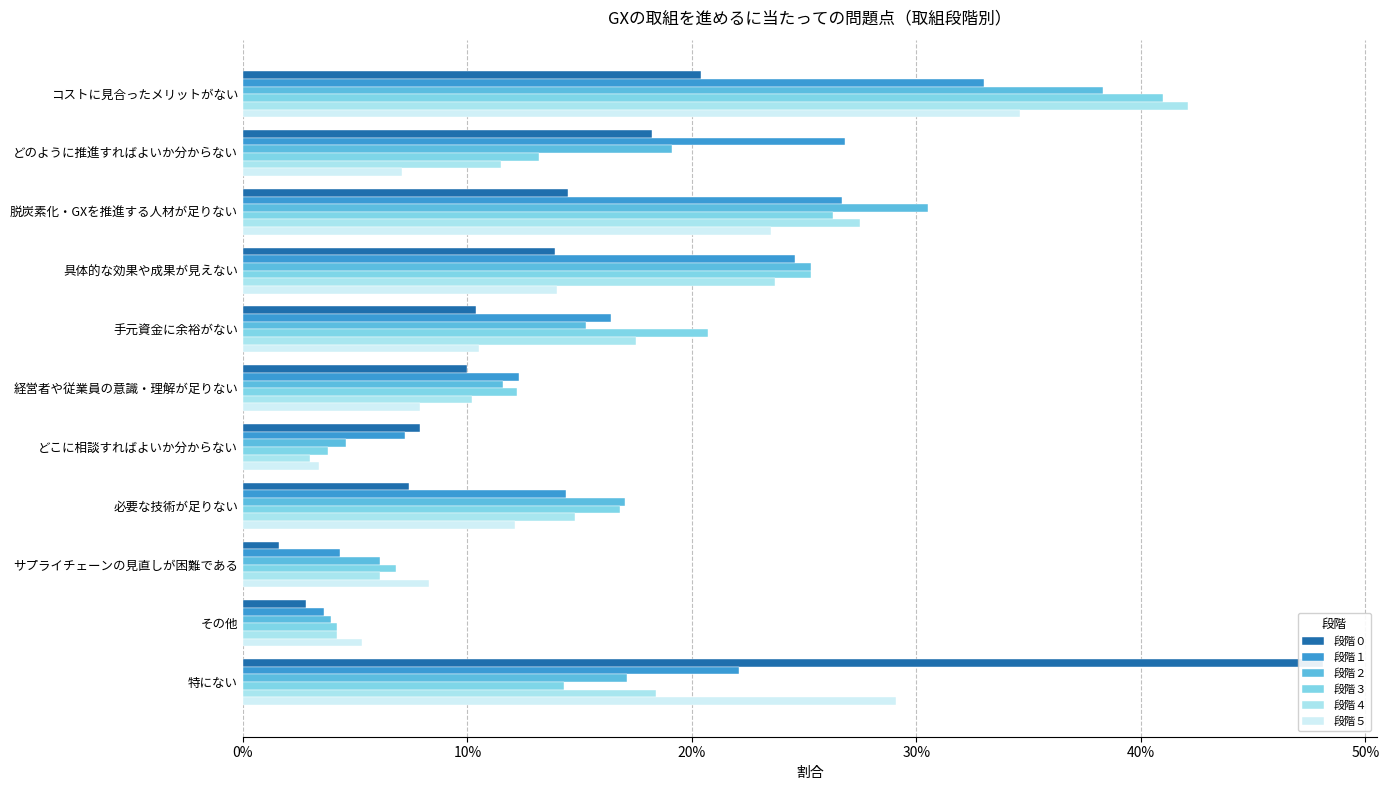

Which series has the widest spread of values?

段階０